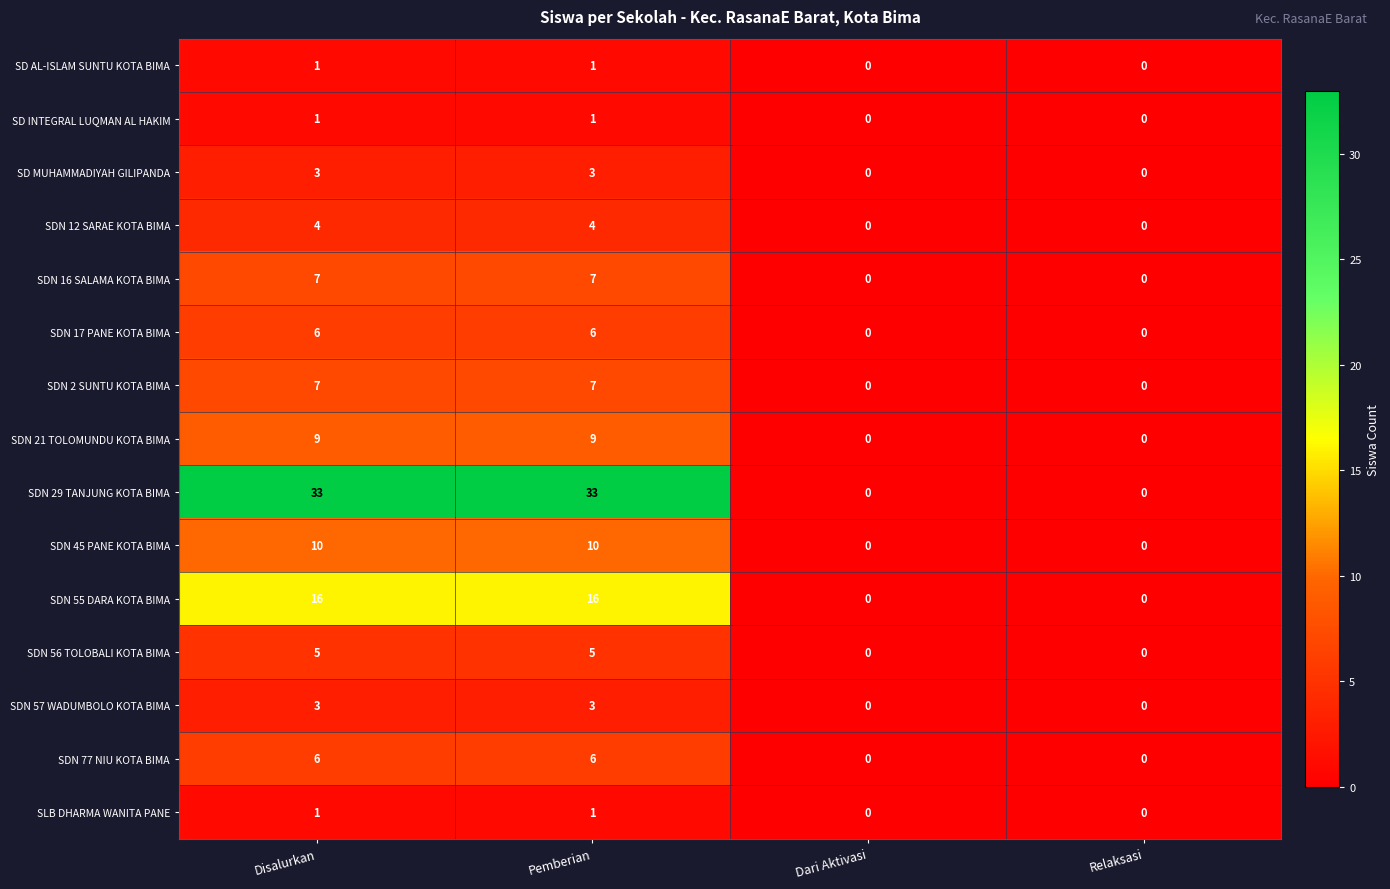

True or false: SDN 55 DARA KOTA BIMA has a value of 0 at Dari Aktivasi.

True